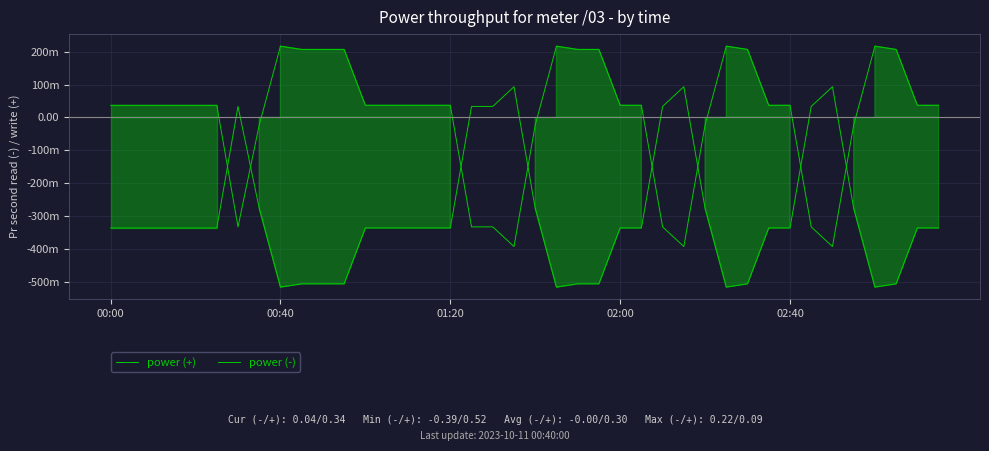

At which label does power (+) first exceed 0?

00:00